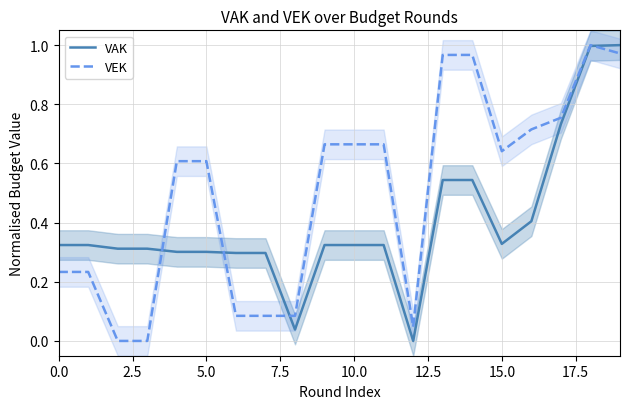

The VEK series shows 0.9 at 10.0. True or false?

False